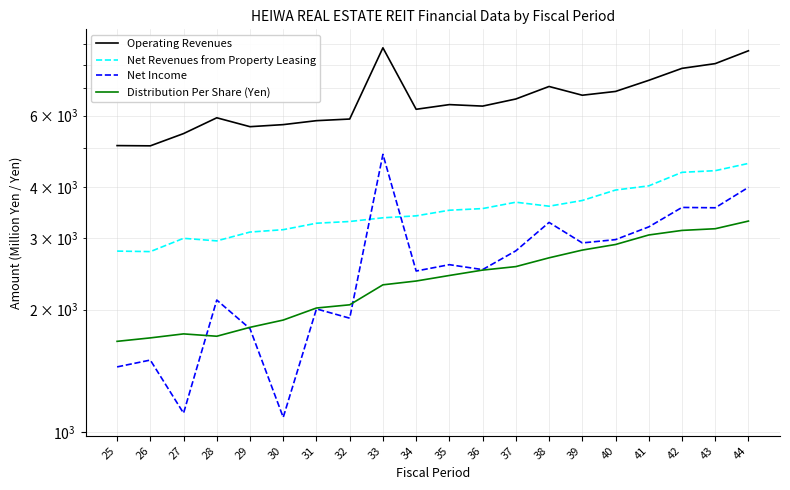

True or false: Distribution Per Share (Yen) and Net Revenues from Property Leasing intersect in this chart.

False